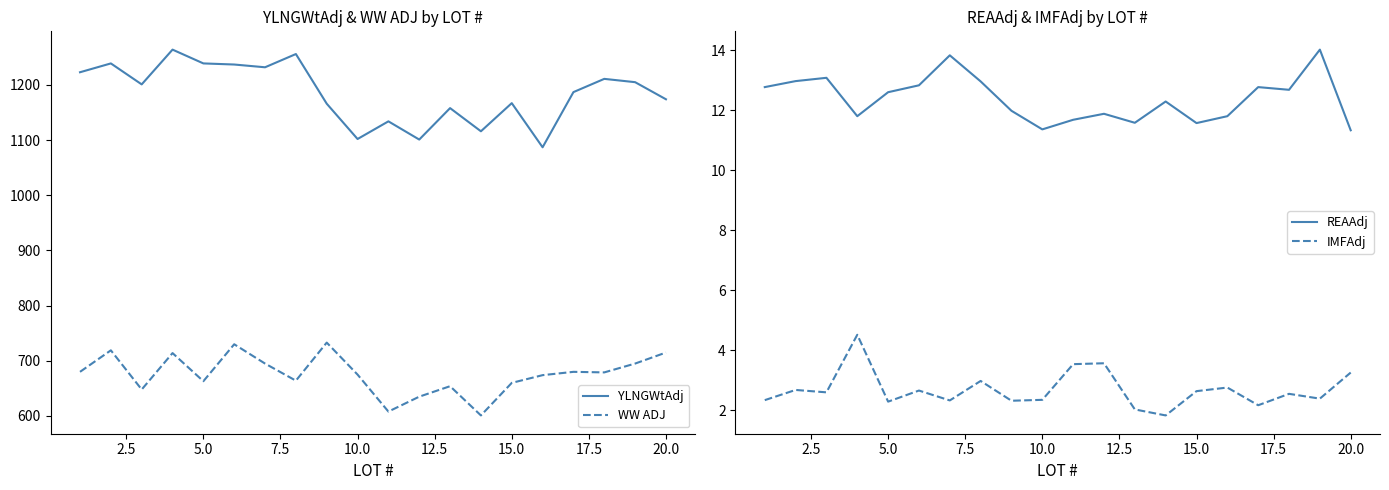

What are all the series names shown in the legend?

YLNGWtAdj, WW ADJ, REAAdj, IMFAdj